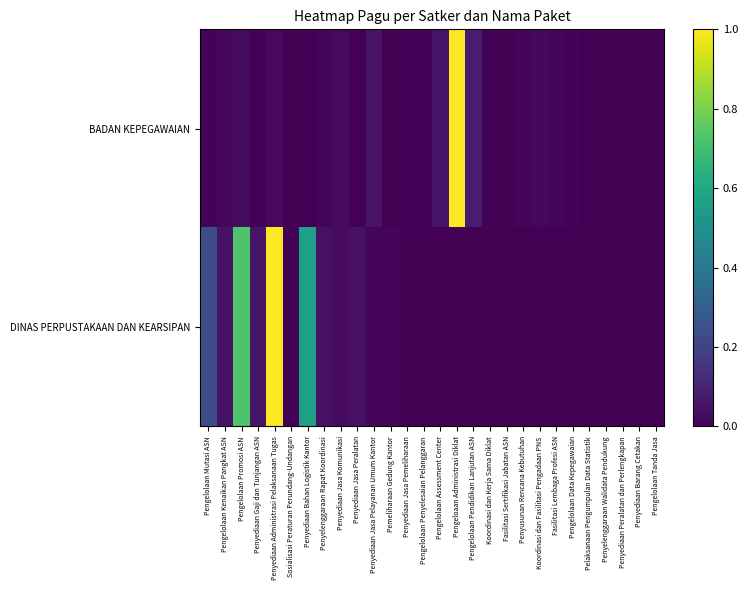

Reading left to right, what are all the values shown in this chart?

BADAN KEPEGAWAIAN: Pengelolaan Mutasi ASN=0.0	Pengelolaan Kenaikan Pangkat ASN=0.0	Pengelolaan Promosi ASN=0.0	Penyediaan Gaji dan Tunjangan ASN=0.0	Penyediaan Administrasi Pelaksanaan Tugas=0.0	Sosialisasi Peraturan Perundang-Undangan=0.0	Penyediaan Bahan Logistik Kantor=0.0	Penyelenggaraan Rapat Koordinasi=0.0	Penyediaan Jasa Komunikasi=0.0	Penyediaan Jasa Peralatan=0.0	Penyediaan Jasa Pelayanan Umum Kantor=0.1	Pemeliharaan Gedung Kantor=0.0	Penyediaan Jasa Pemeliharaan=0.0	Pengelolaan Penyelesaian Pelanggaran=0.0	Pengelolaan Assessment Center=0.1	Pengeloaan Administrasi Diklat=1.0	Pengelolaan Pendidikan Lanjutan ASN=0.1	Koordinasi dan Kerja Sama Diklat=0.0	Fasilitasi Sertifikasi Jabatan ASN=0.0	Penyusunan Rencana Kebutuhan=0.0	Koordinasi dan Fasilitasi Pengadaan PNS=0.0	Fasilitasi Lembaga Profesi ASN=0.0	Pengelolaan Data Kepegawaian=0.0	Pelaksanaan Pengumpulan Data Statistik=0.0	Penyelenggaraan Walidata Pendukung=0.0	Penyediaan Peralatan dan Perlengkapan=0.0	Penyediaan Barang Cetakan=0.0	Pengelolaan Tanda Jasa=0.0
DINAS PERPUSTAKAAN DAN KEARSIPAN: Pengelolaan Mutasi ASN=0.2	Pengelolaan Kenaikan Pangkat ASN=0.0	Pengelolaan Promosi ASN=0.7	Penyediaan Gaji dan Tunjangan ASN=0.1	Penyediaan Administrasi Pelaksanaan Tugas=1.0	Sosialisasi Peraturan Perundang-Undangan=0.0	Penyediaan Bahan Logistik Kantor=0.6	Penyelenggaraan Rapat Koordinasi=0.0	Penyediaan Jasa Komunikasi=0.0	Penyediaan Jasa Peralatan=0.0	Penyediaan Jasa Pelayanan Umum Kantor=0.0	Pemeliharaan Gedung Kantor=0.0	Penyediaan Jasa Pemeliharaan=0.0	Pengelolaan Penyelesaian Pelanggaran=0.0	Pengelolaan Assessment Center=0.0	Pengeloaan Administrasi Diklat=0.0	Pengelolaan Pendidikan Lanjutan ASN=0.0	Koordinasi dan Kerja Sama Diklat=0.0	Fasilitasi Sertifikasi Jabatan ASN=0.0	Penyusunan Rencana Kebutuhan=0.0	Koordinasi dan Fasilitasi Pengadaan PNS=0.0	Fasilitasi Lembaga Profesi ASN=0.0	Pengelolaan Data Kepegawaian=0.0	Pelaksanaan Pengumpulan Data Statistik=0.0	Penyelenggaraan Walidata Pendukung=0.0	Penyediaan Peralatan dan Perlengkapan=0.0	Penyediaan Barang Cetakan=0.0	Pengelolaan Tanda Jasa=0.0